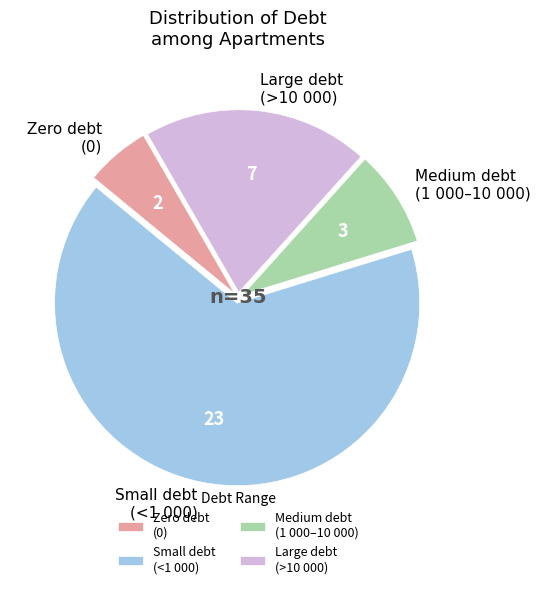

Is the sum of Small debt (<1 000) and Zero debt (0) greater than half?

Yes